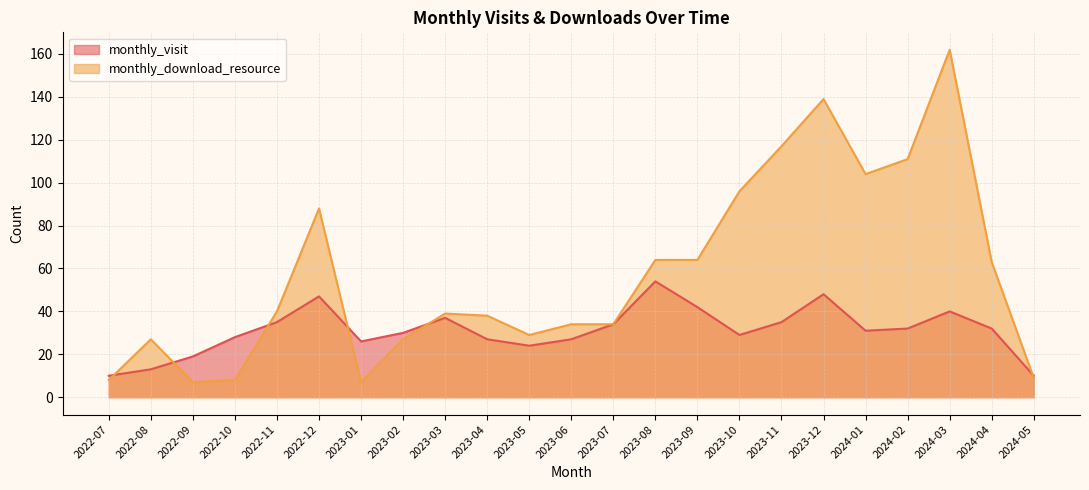

What is the average value of the monthly_visit series?

31